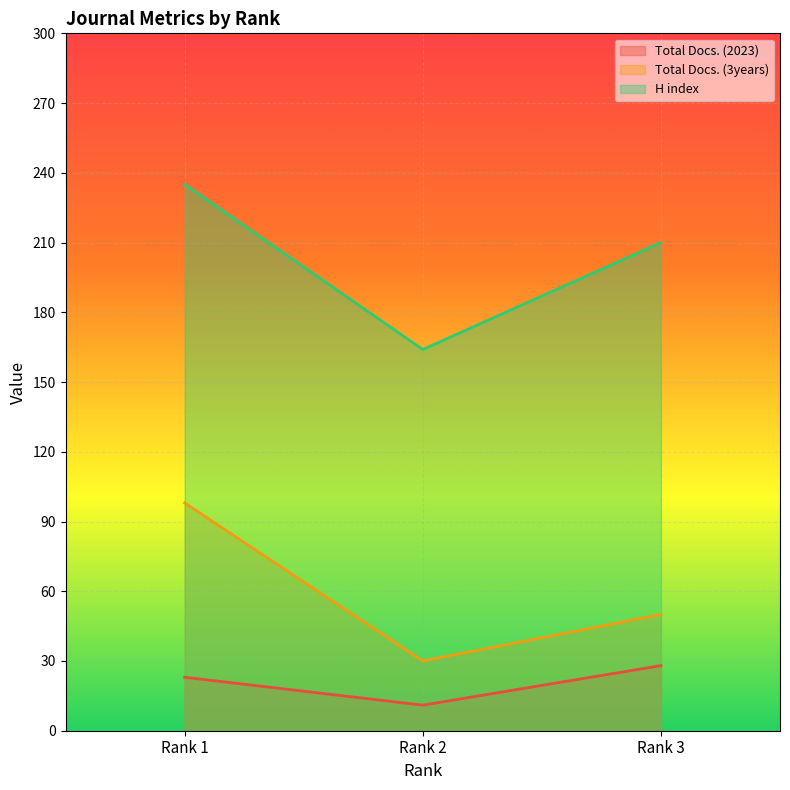

The value of H index at Rank 2 is 111. True or false?

False